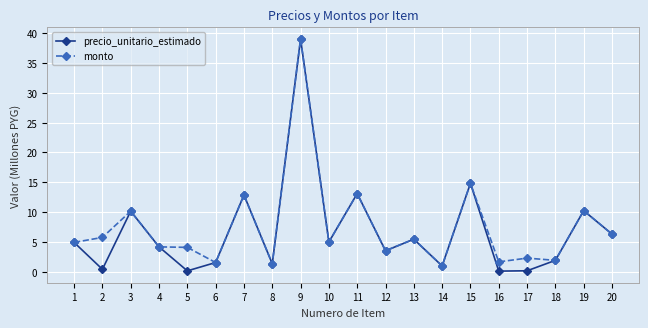

Where is precio_unitario_estimado nearest to the value 19?

15